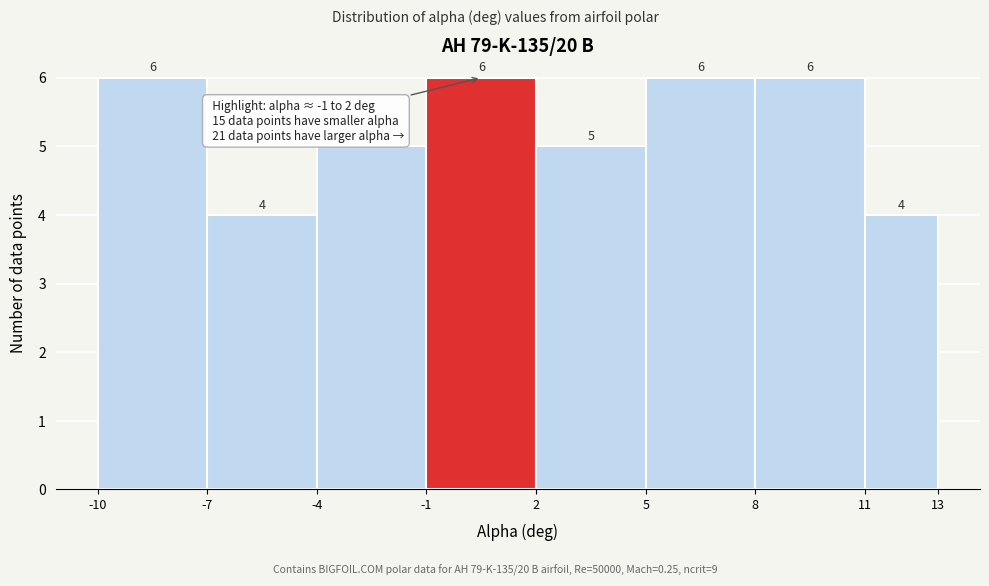

Reading left to right, transcribe this chart: for each bar, give the range it covers on the x-axis and its height.

-10 to -7: 6
-7 to -4: 4
-4 to -1: 5
-1 to 2: 6
2 to 5: 5
5 to 8: 6
8 to 11: 6
11 to 13: 4